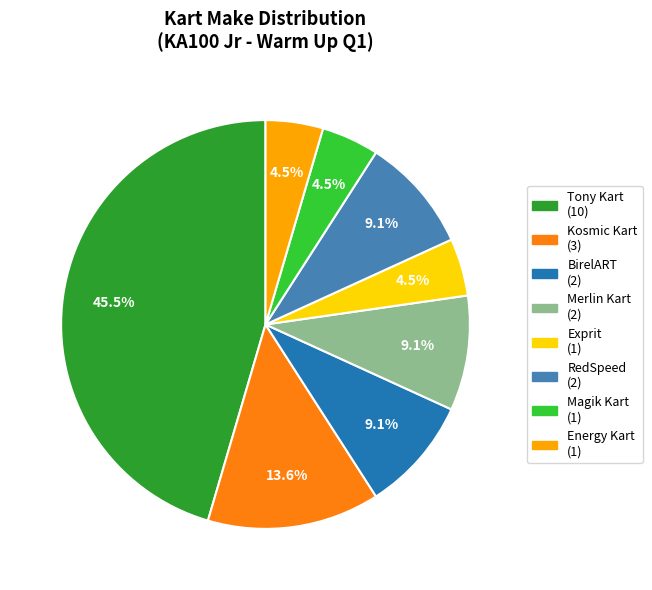

How many slices are in this pie chart?

8